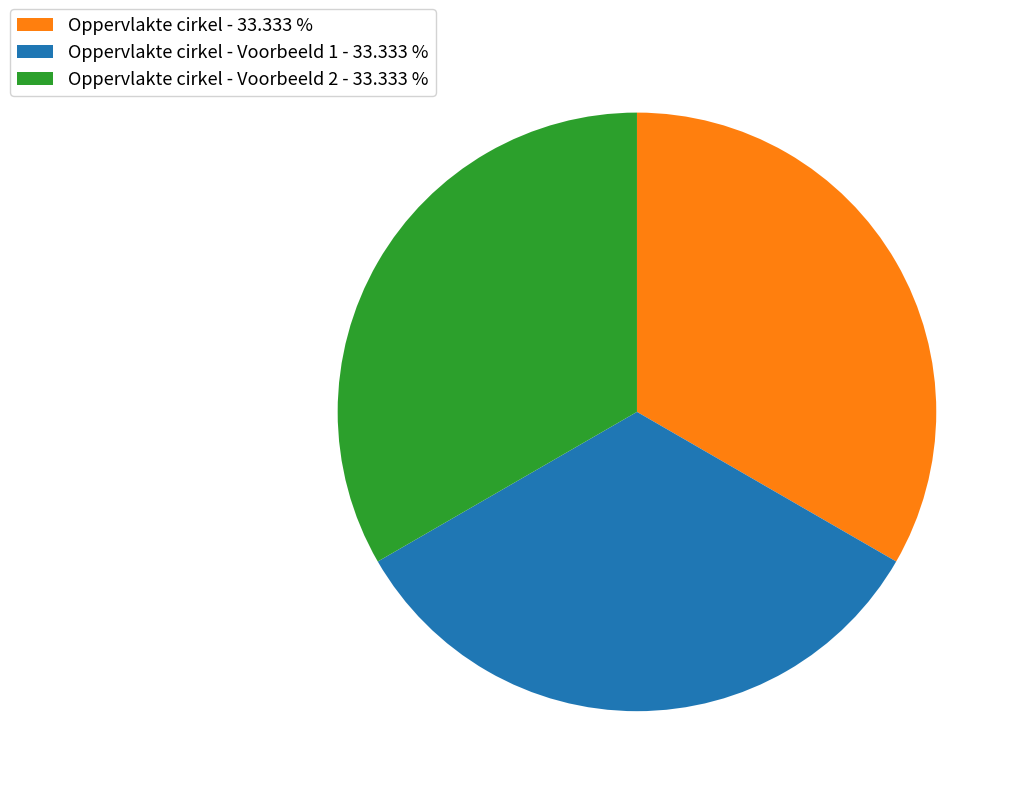

Approximately how many times larger is the value at Oppervlakte cirkel - Voorbeeld 1 - 33.333 % compared to Oppervlakte cirkel - Voorbeeld 2 - 33.333 %?

1.0